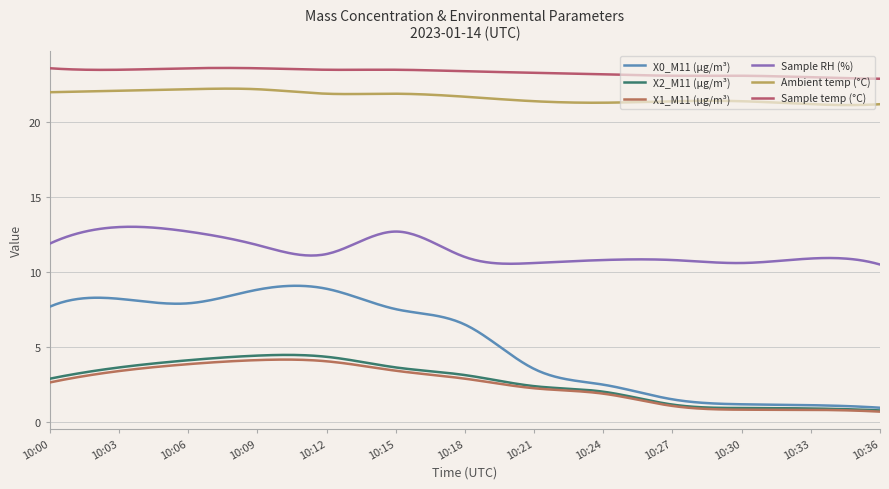

How many lines are shown in the chart?

6